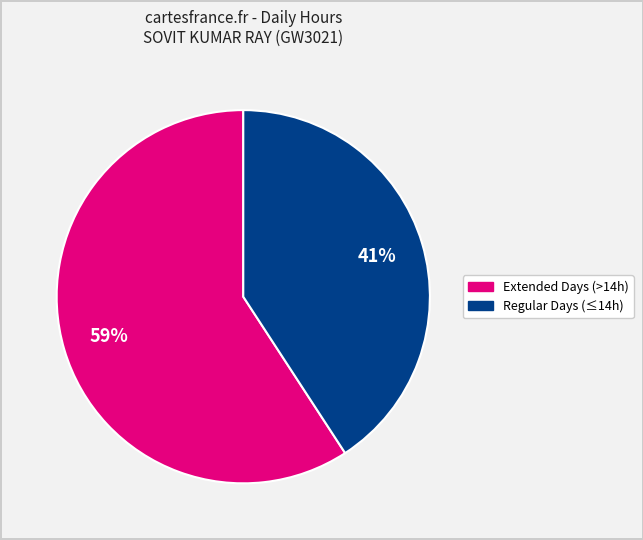

To the nearest percent, what is the average slice percentage?

50%